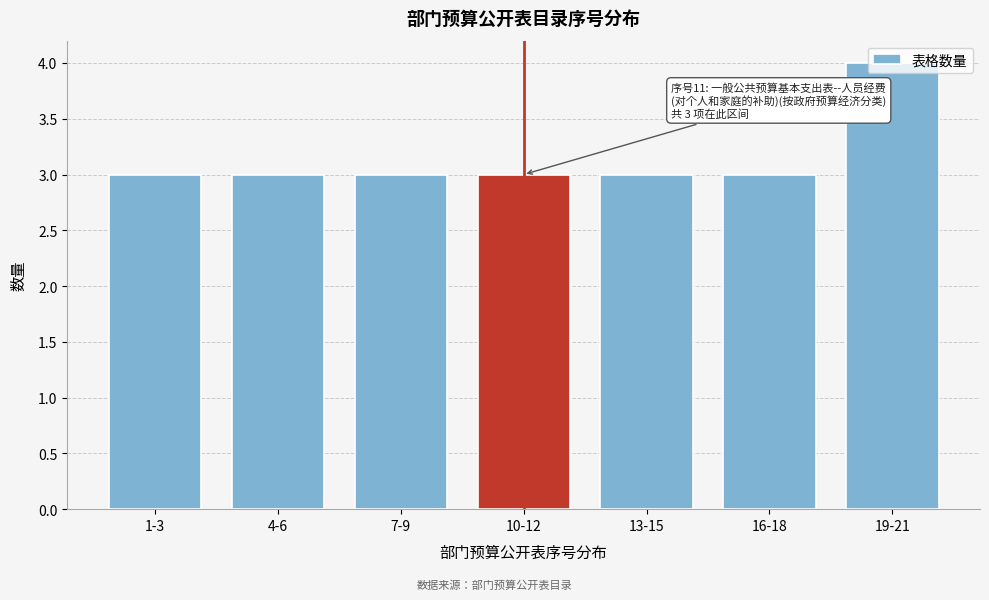

What is the ratio of the value at 19-21 to the value at 4-6?

1.3